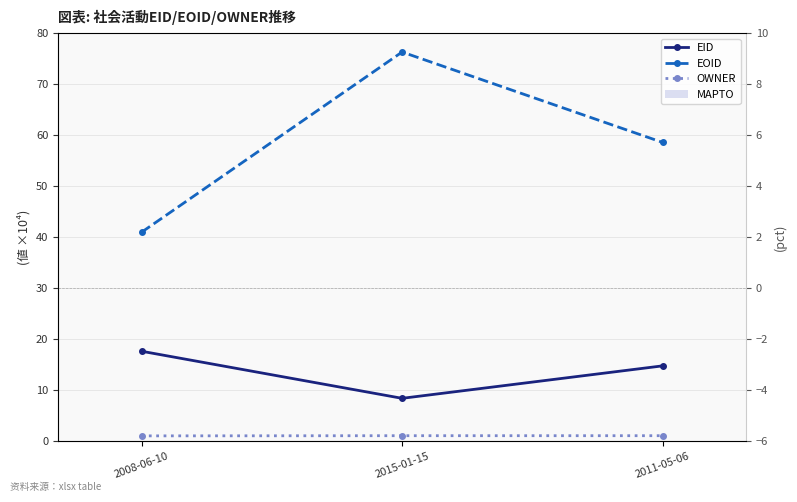

List the labels in order of EOID value, smallest first.

2008-06-10, 2011-05-06, 2015-01-15